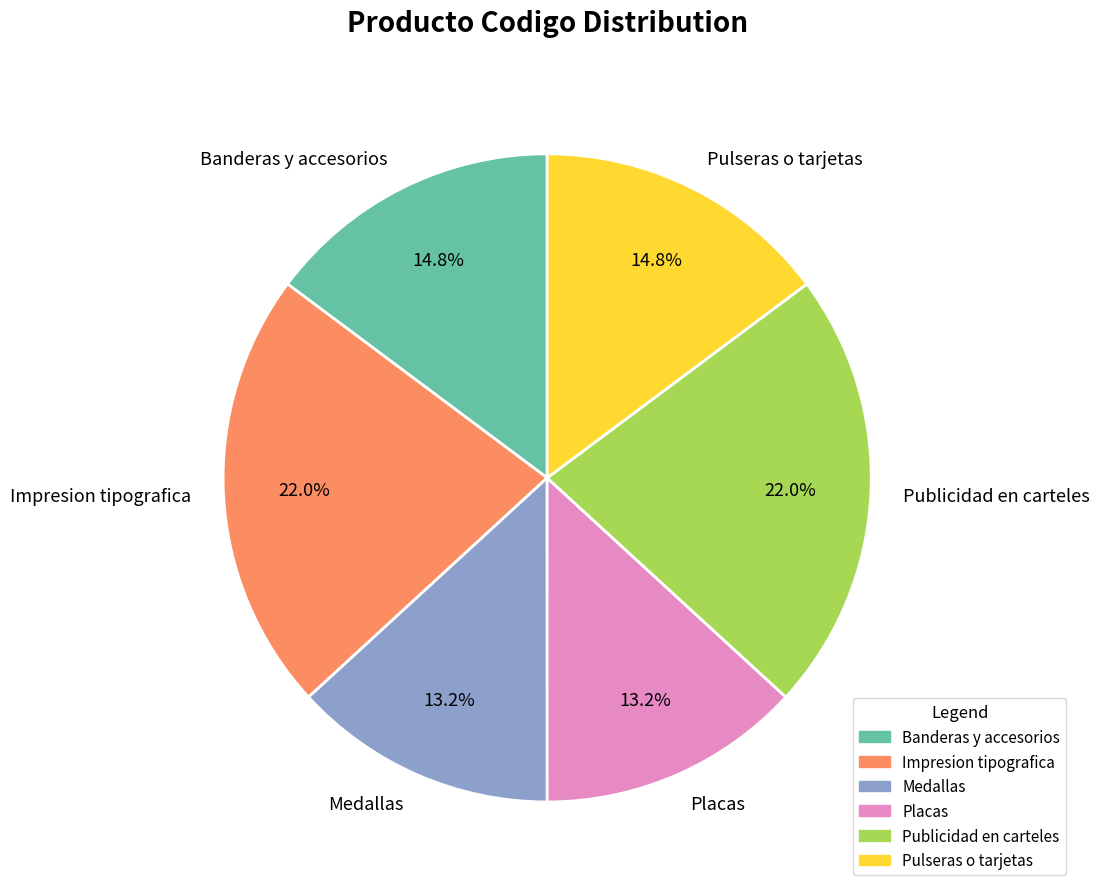

What portion of the pie excludes Publicidad en carteles?

78.0%